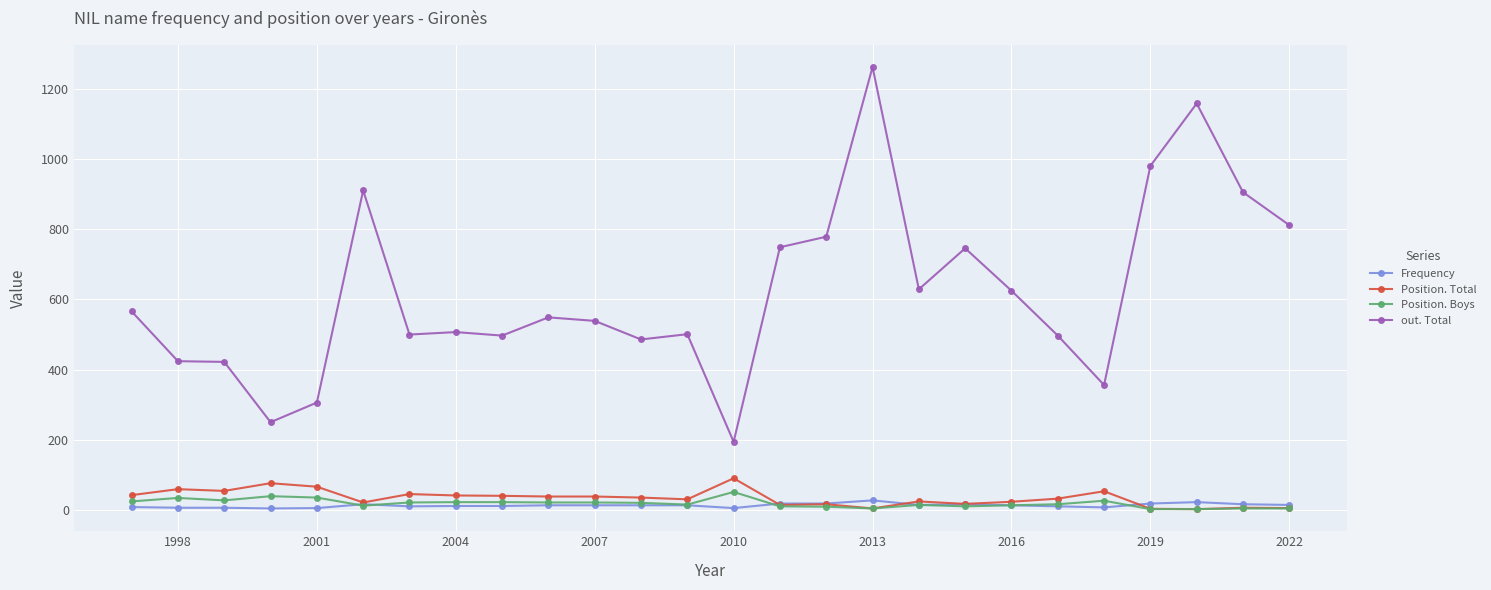

True or false: out. Total and Position. Boys cross at least once.

False